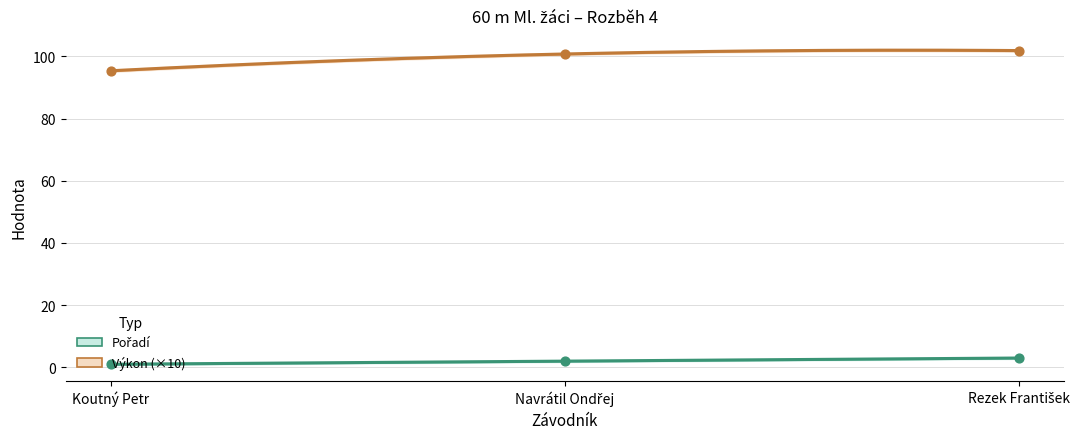

Which series contains the lowest Y value?

Pořadí